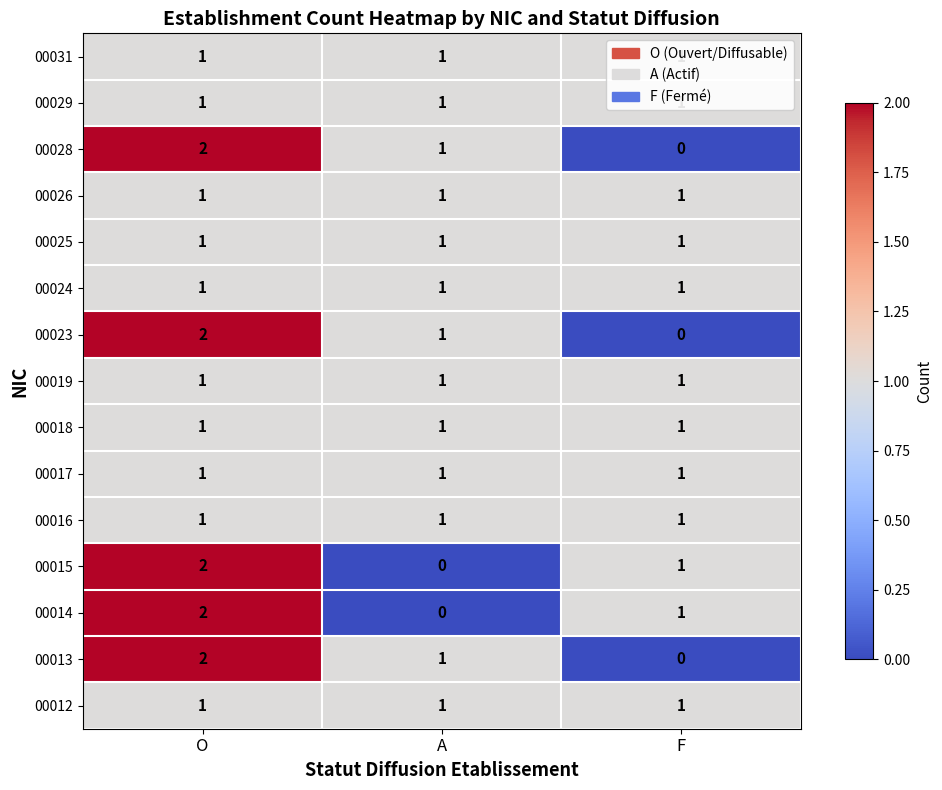

The 00014 series shows 2 at O. True or false?

True